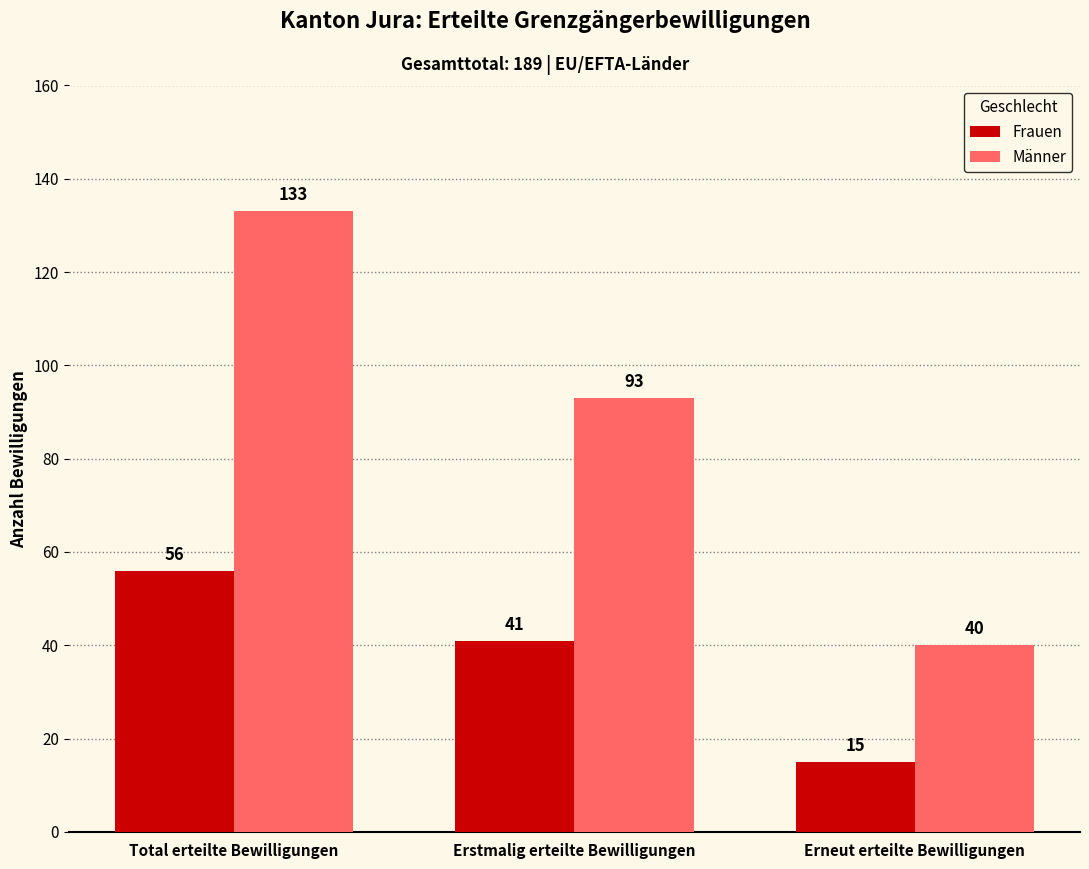

What is the value of the Frauen bar at the 2nd from the left?

41